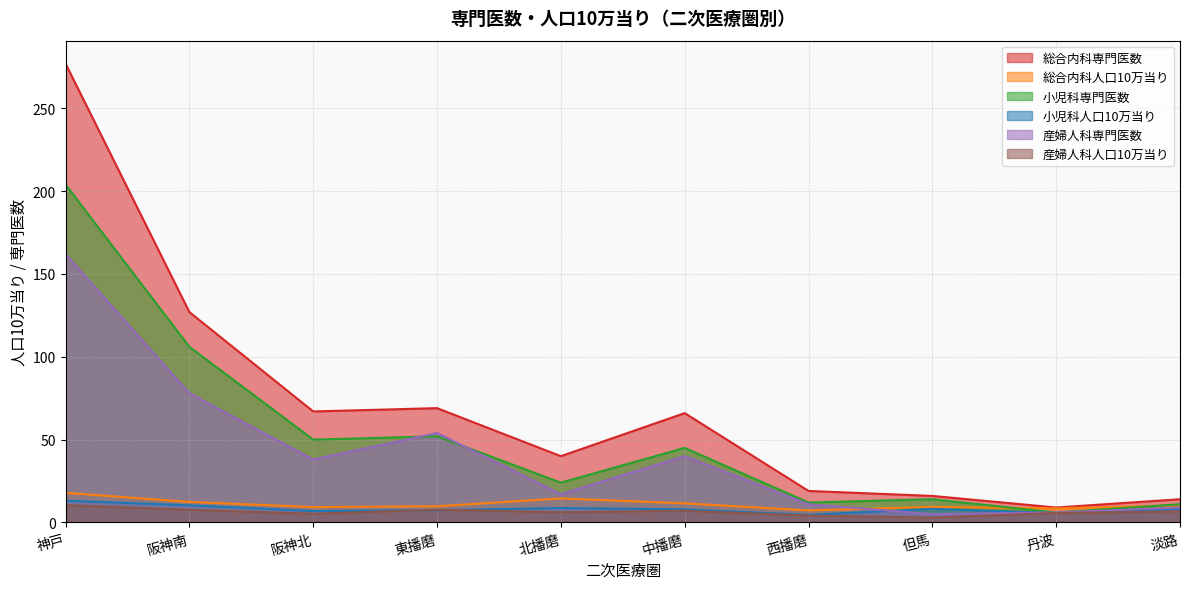

Where is the first local maximum for 総合内科人口10万当り?

北播磨